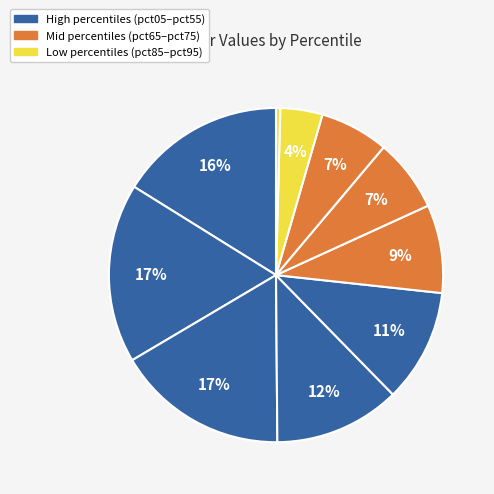

How many segments does this pie chart have?

10